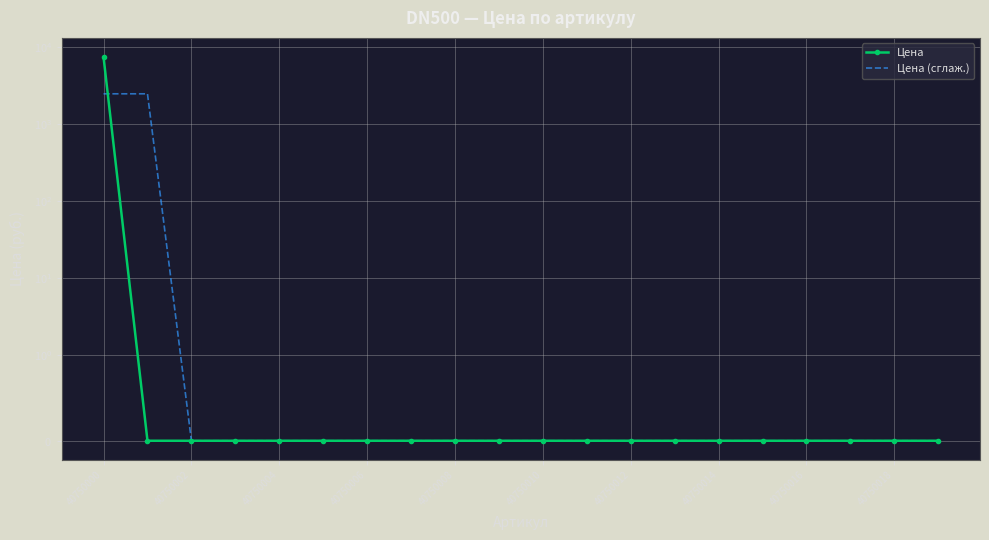

At which label does Цена (сглаж.) reach its peak?

40750000